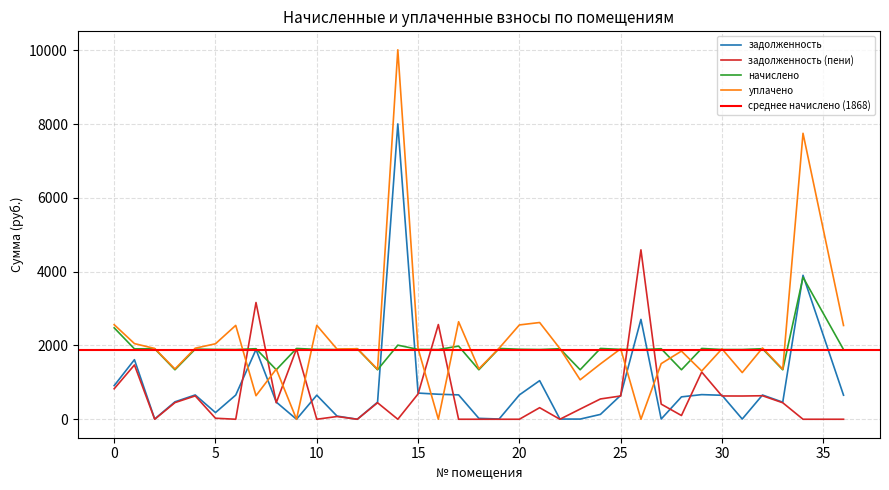

Which series has the largest total across all categories?

уплачено